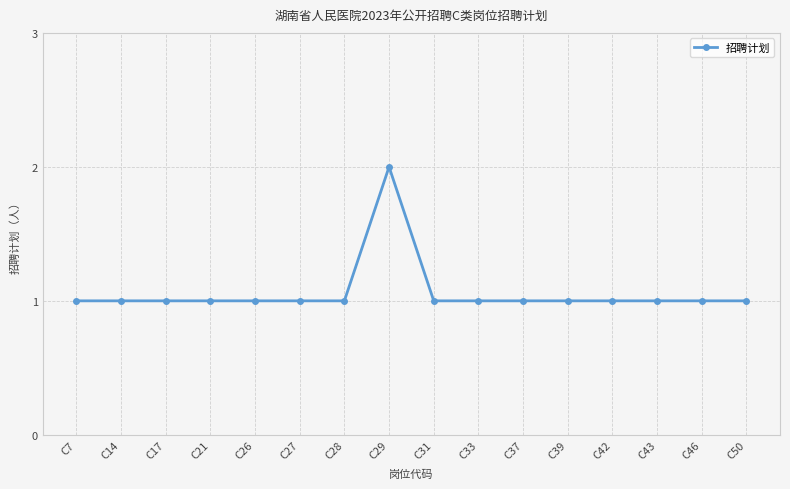

What is the smallest value displayed?

1